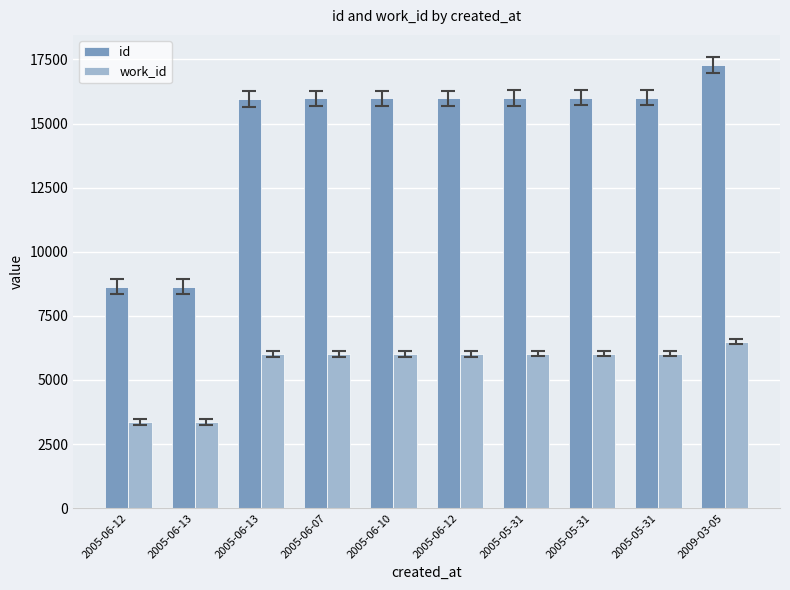

At how many categories does at least one series exceed 4348?

10